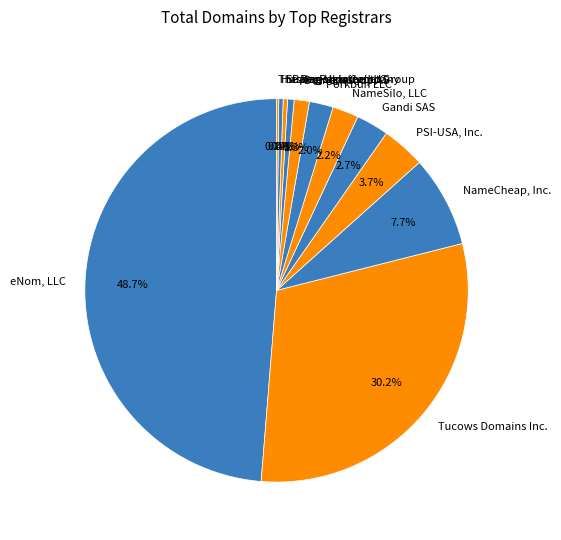

Which category has the biggest portion of the pie?

eNom, LLC